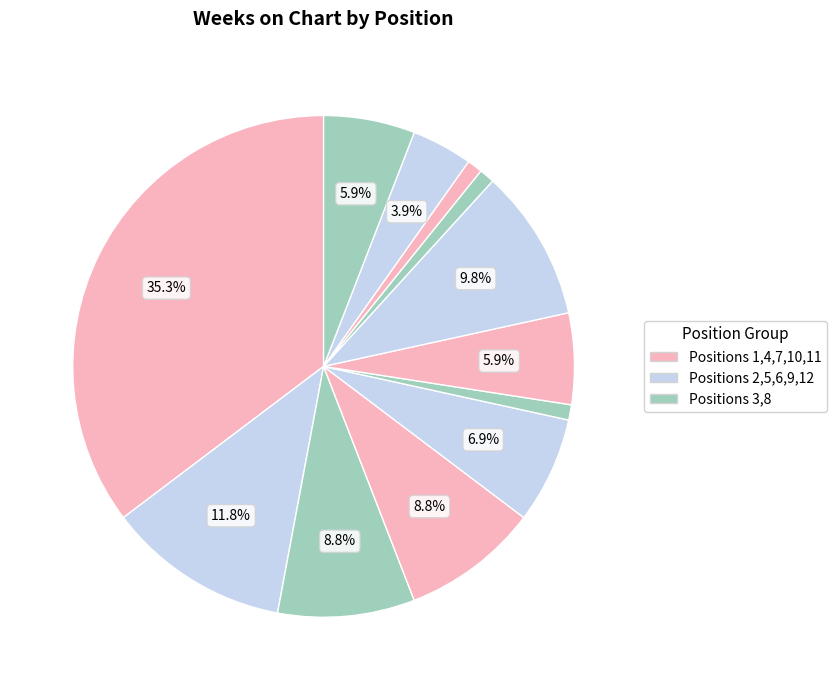

Rank the categories by value from highest to lowest.

1, 2, 8, 3, 4, 5, 7, 12, 11, 6, 9, 10